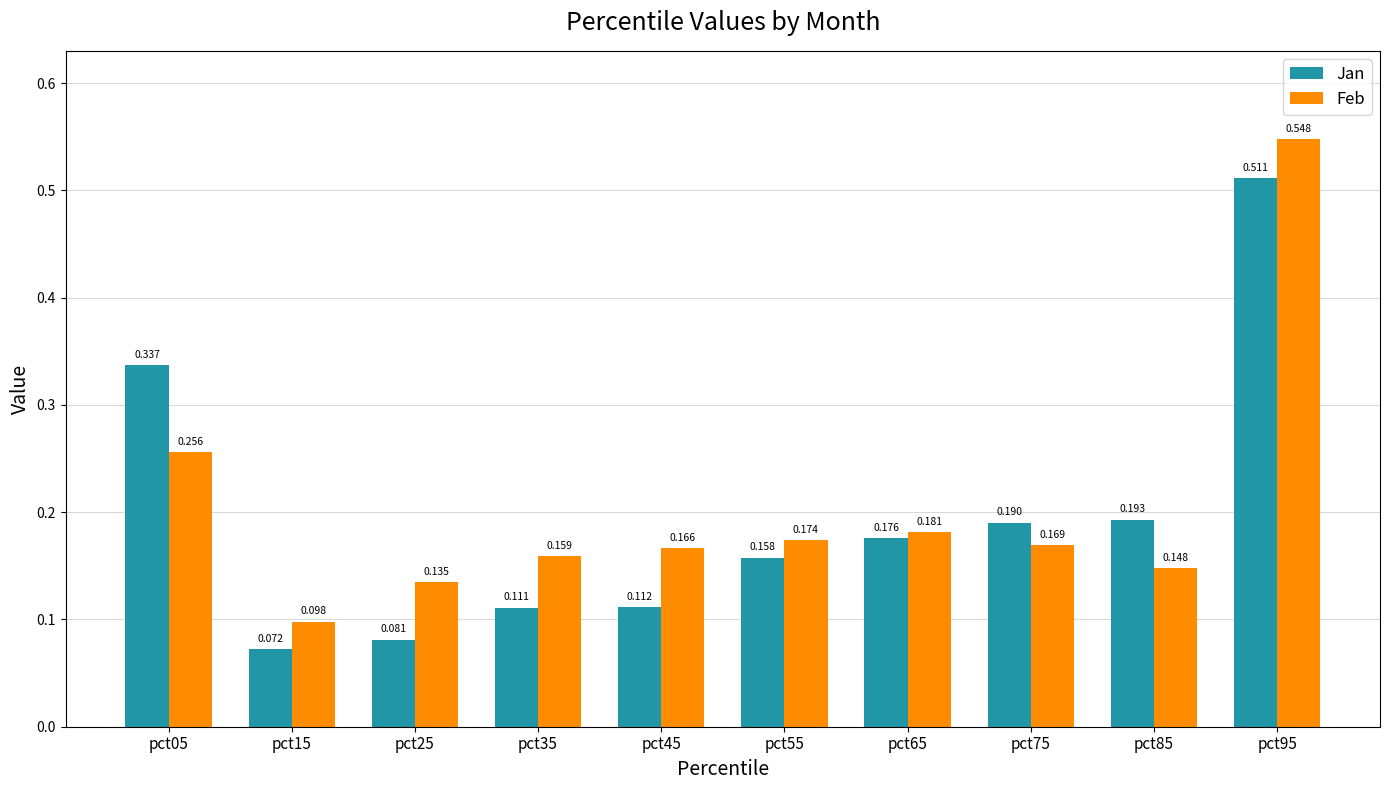

Are the bars grouped side by side (vs. stacked)?

Yes